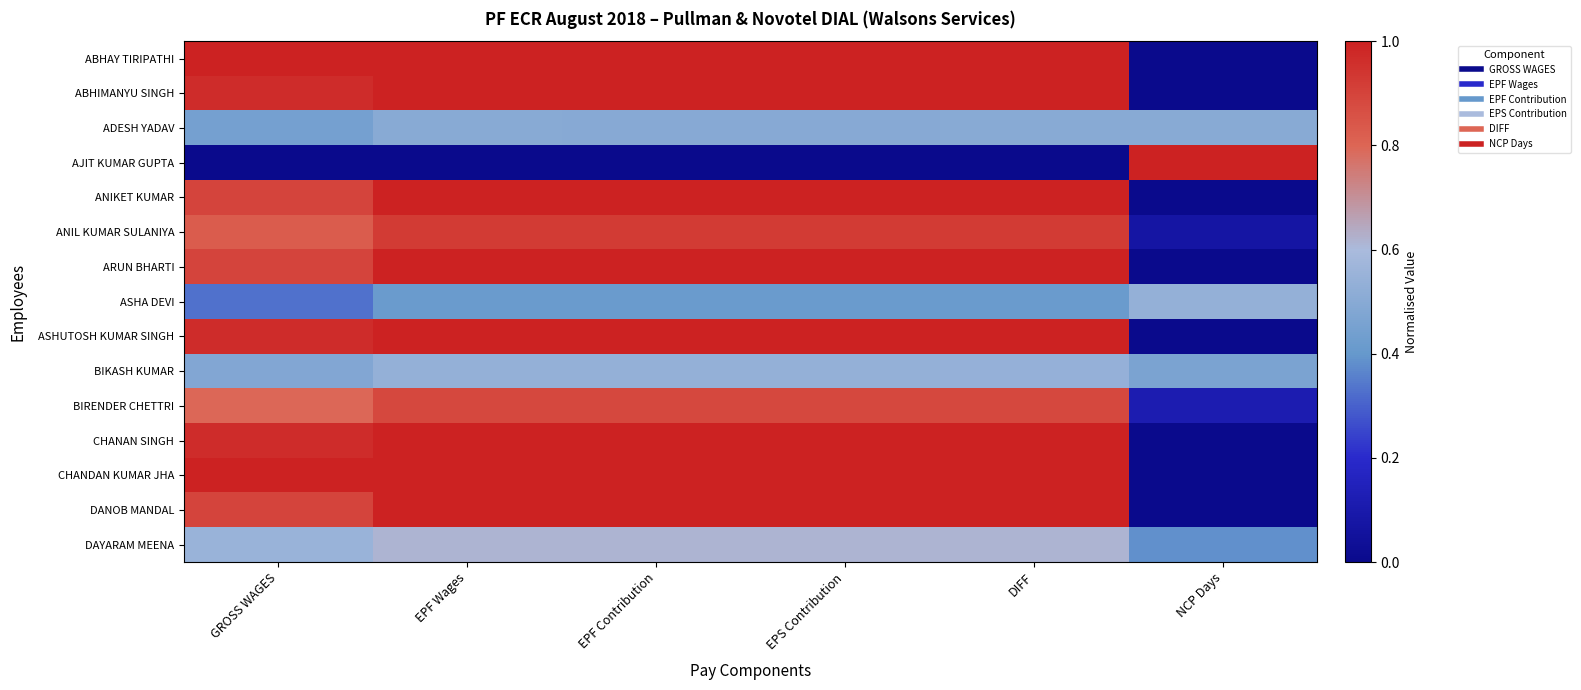

At how many categories does at least one series exceed 0?

6